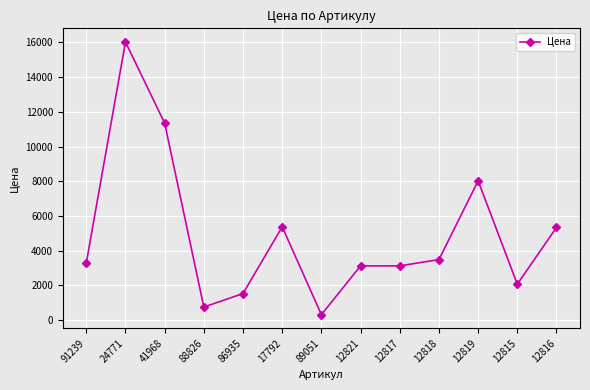

Which label corresponds to the smallest value in the chart?

89051